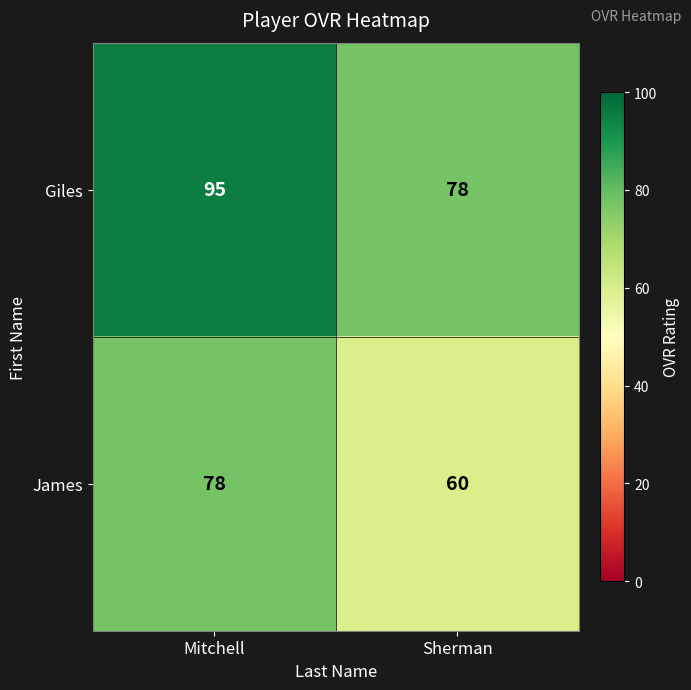

At which category does the chart reach its peak across all series?

Mitchell